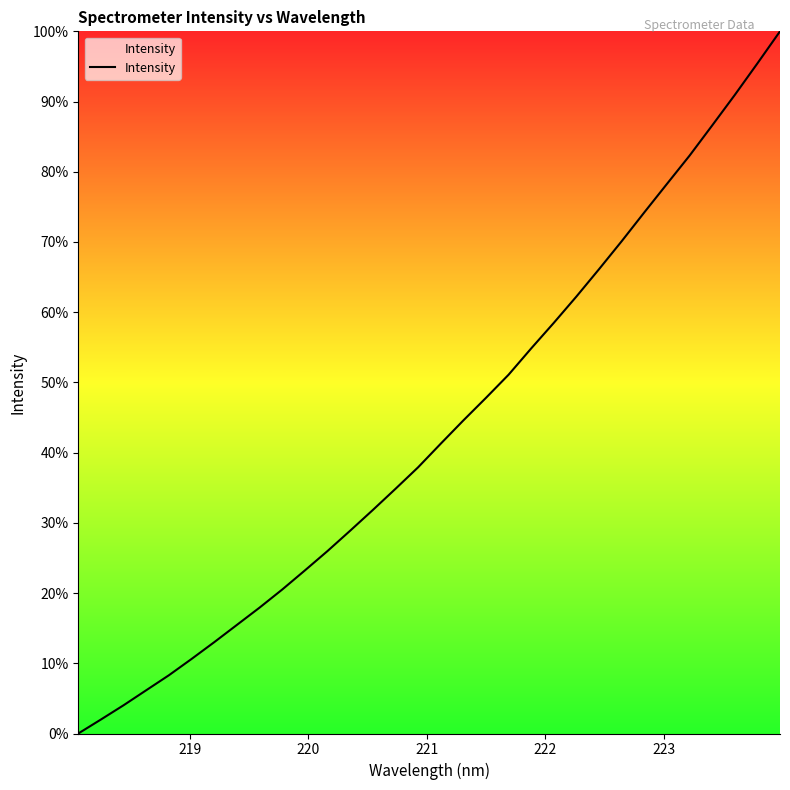

Does the chart display data point markers on the line(s)?

No